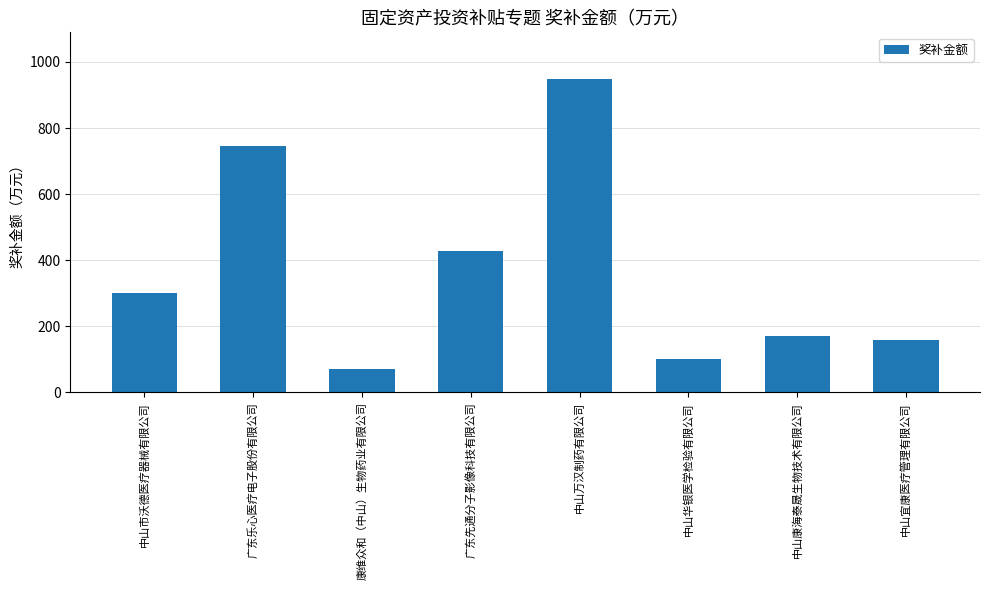

What value does the data have at 康维众和（中山）生物药业有限公司?

70.9